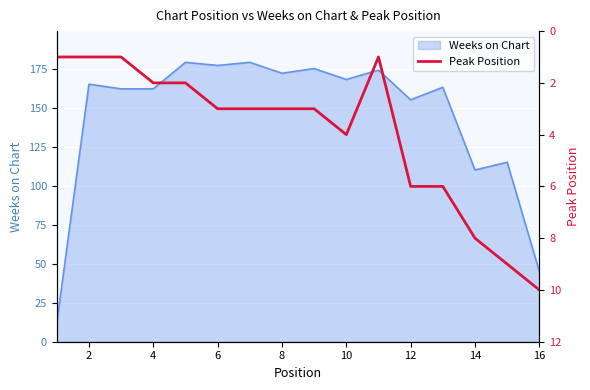

The Weeks on Chart series shows 95 at 4. True or false?

False